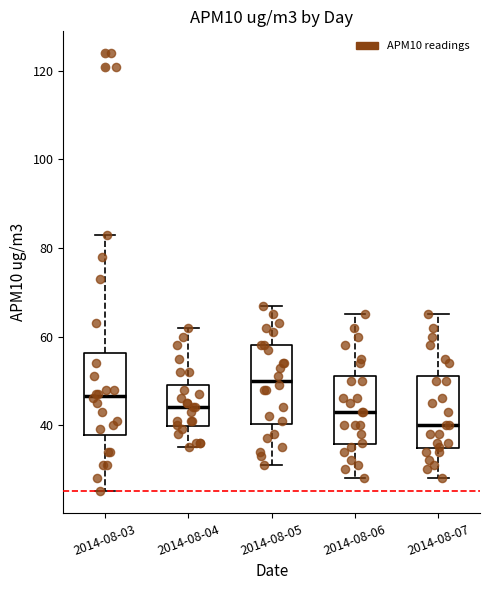

Reading left to right, read every box against the y-axis: the position of its median line, the range the box covers, and the ends of its whiskers. The values are not printed on the chart, so give them approximately, as read against the axis.

2014-08-03: median 46, box 38 to 56, whiskers 26 to 84
2014-08-04: median 44, box 40 to 50, whiskers 36 to 62
2014-08-05: median 50, box 40 to 58, whiskers 32 to 68
2014-08-06: median 44, box 36 to 52, whiskers 28 to 66
2014-08-07: median 40, box 34 to 52, whiskers 28 to 66